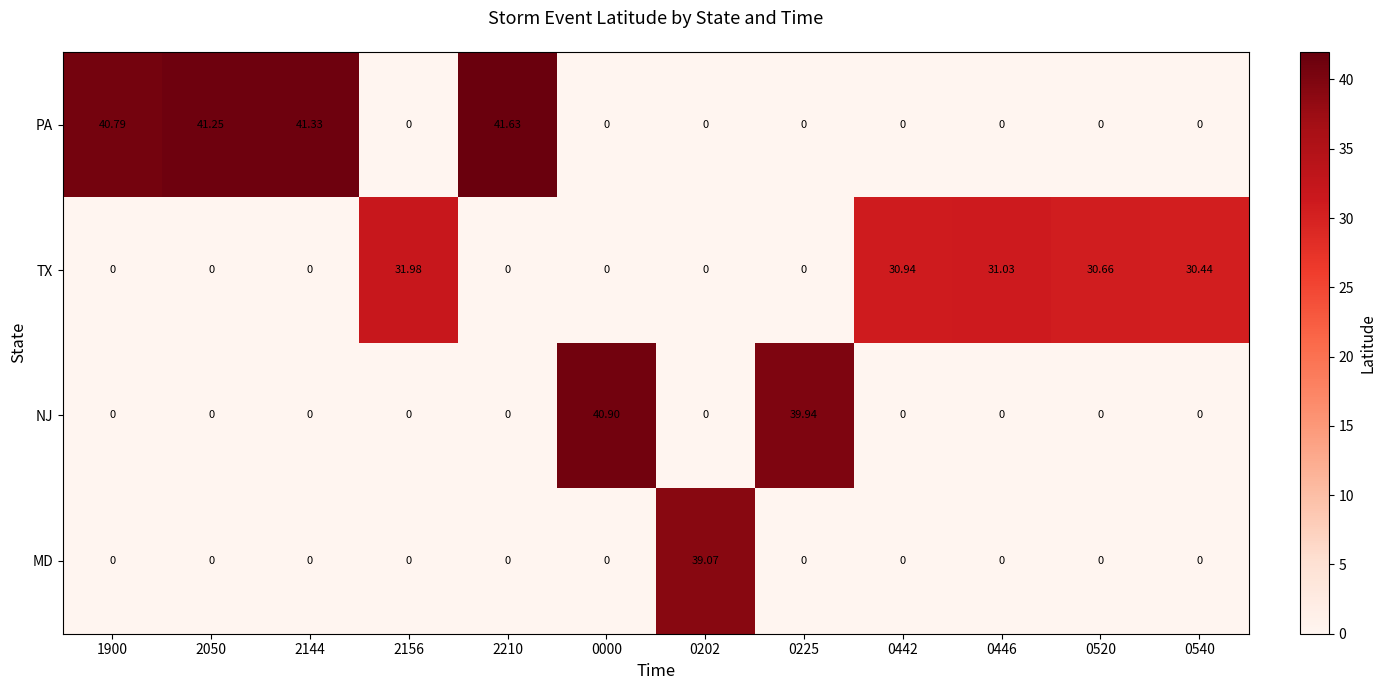

Between 2210 and 0446, which series saw the biggest shift?

PA